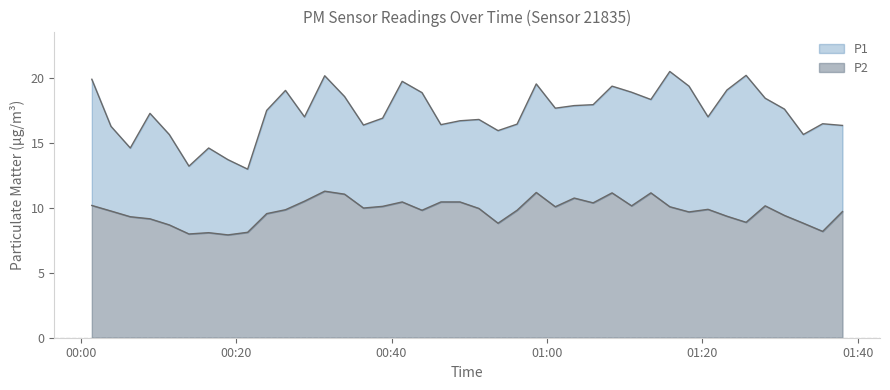

How many distinct data groups are displayed?

2